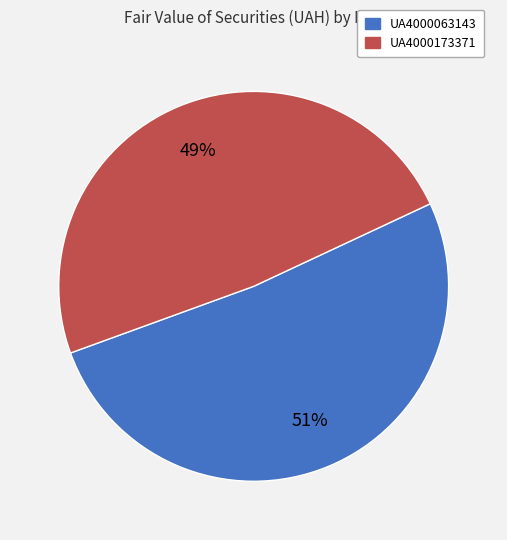

What is the smallest slice in the pie chart?

UA4000173371